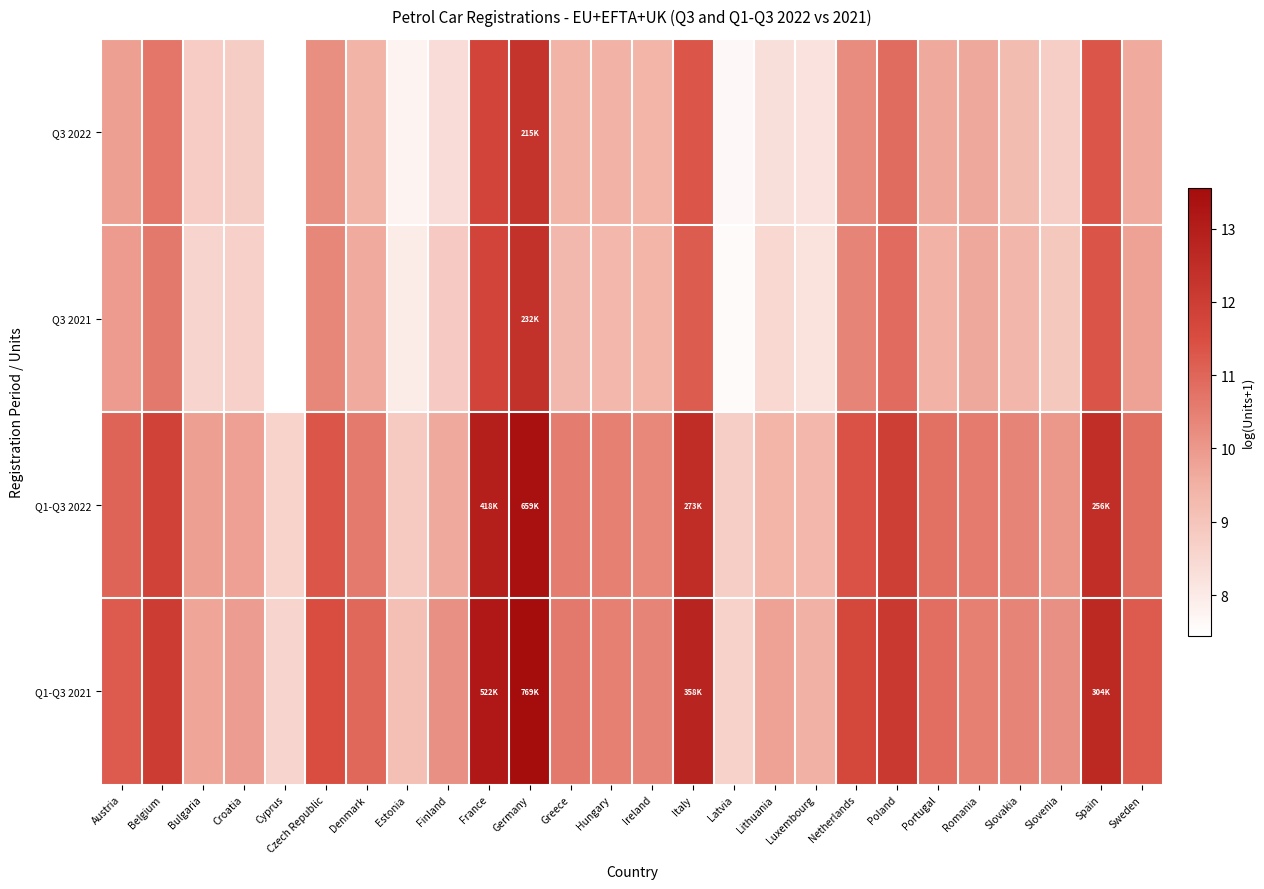

Reading left to right, extract all data points from this chart.

Q3 2022: Austria=9.9	Belgium=10.7	Bulgaria=8.8	Croatia=8.8	Cyprus=7.4	Czech Republic=10.2	Denmark=9.4	Estonia=7.8	Finland=8.4	France=11.8	Germany=12.3	Greece=9.4	Hungary=9.5	Ireland=9.4	Italy=11.3	Latvia=7.6	Lithuania=8.3	Luxembourg=8.2	Netherlands=10.2	Poland=10.9	Portugal=9.6	Romania=9.7	Slovakia=9.2	Slovenia=8.8	Spain=11.3	Sweden=9.6
Q3 2021: Austria=9.9	Belgium=10.6	Bulgaria=8.6	Croatia=8.7	Cyprus=7.4	Czech Republic=10.4	Denmark=9.6	Estonia=8.0	Finland=8.8	France=11.8	Germany=12.4	Greece=9.3	Hungary=9.3	Ireland=9.4	Italy=11.2	Latvia=7.6	Lithuania=8.5	Luxembourg=8.2	Netherlands=10.4	Poland=10.9	Portugal=9.5	Romania=9.7	Slovakia=9.4	Slovenia=8.9	Spain=11.3	Sweden=9.8
Q1-Q3 2022: Austria=11.0	Belgium=11.9	Bulgaria=9.9	Croatia=9.8	Cyprus=8.6	Czech Republic=11.3	Denmark=10.6	Estonia=8.9	Finland=9.7	France=12.9	Germany=13.4	Greece=10.6	Hungary=10.5	Ireland=10.3	Italy=12.5	Latvia=8.7	Lithuania=9.4	Luxembourg=9.3	Netherlands=11.4	Poland=11.9	Portugal=10.8	Romania=10.6	Slovakia=10.4	Slovenia=10.0	Spain=12.5	Sweden=10.8
Q1-Q3 2021: Austria=11.2	Belgium=12.0	Bulgaria=9.7	Croatia=9.9	Cyprus=8.6	Czech Republic=11.5	Denmark=11.0	Estonia=9.1	Finland=10.1	France=13.2	Germany=13.6	Greece=10.6	Hungary=10.5	Ireland=10.4	Italy=12.8	Latvia=8.6	Lithuania=9.8	Luxembourg=9.5	Netherlands=11.7	Poland=12.1	Portugal=10.8	Romania=10.5	Slovakia=10.4	Slovenia=10.2	Spain=12.6	Sweden=11.2